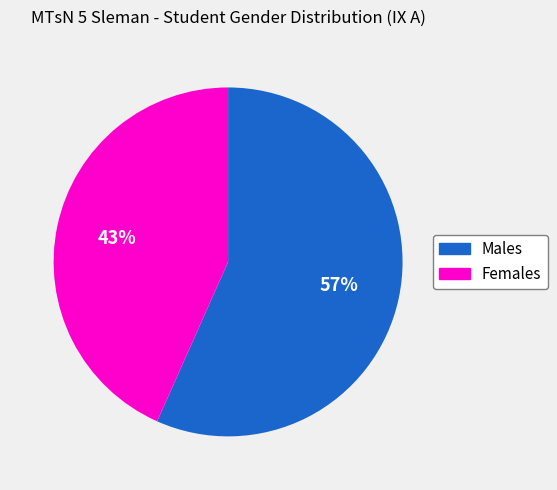

Which category has the smallest portion of the pie?

Females